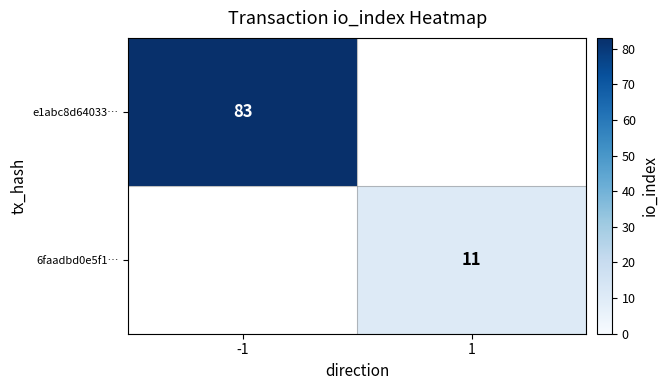

Which category has the lowest value across all series?

1